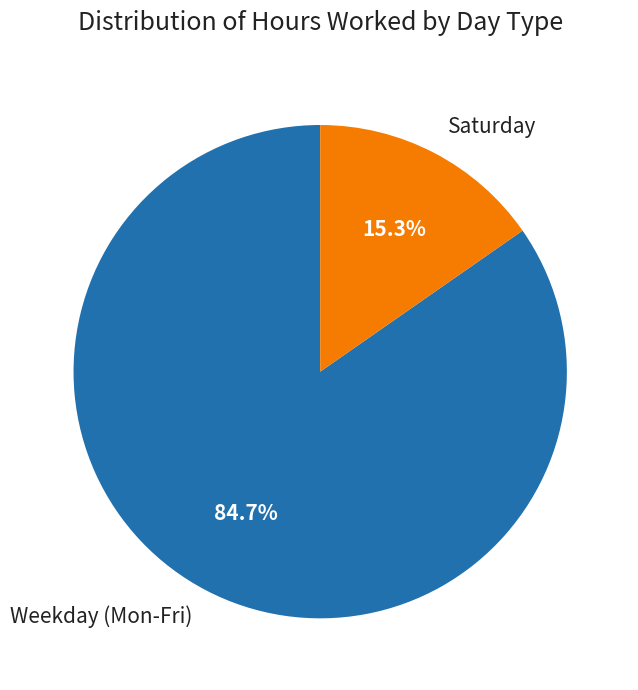

Do Saturday and Weekday (Mon-Fri) together represent more than half of the pie?

Yes